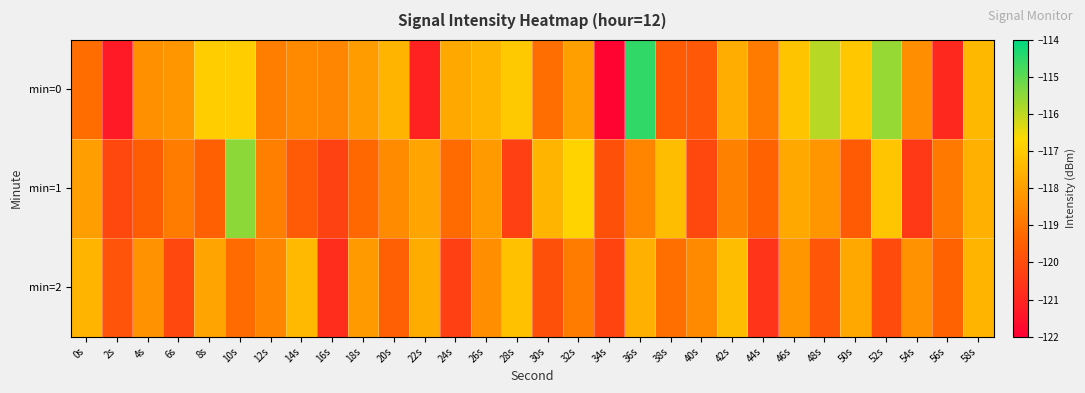

What is the smallest value displayed?

-121.9